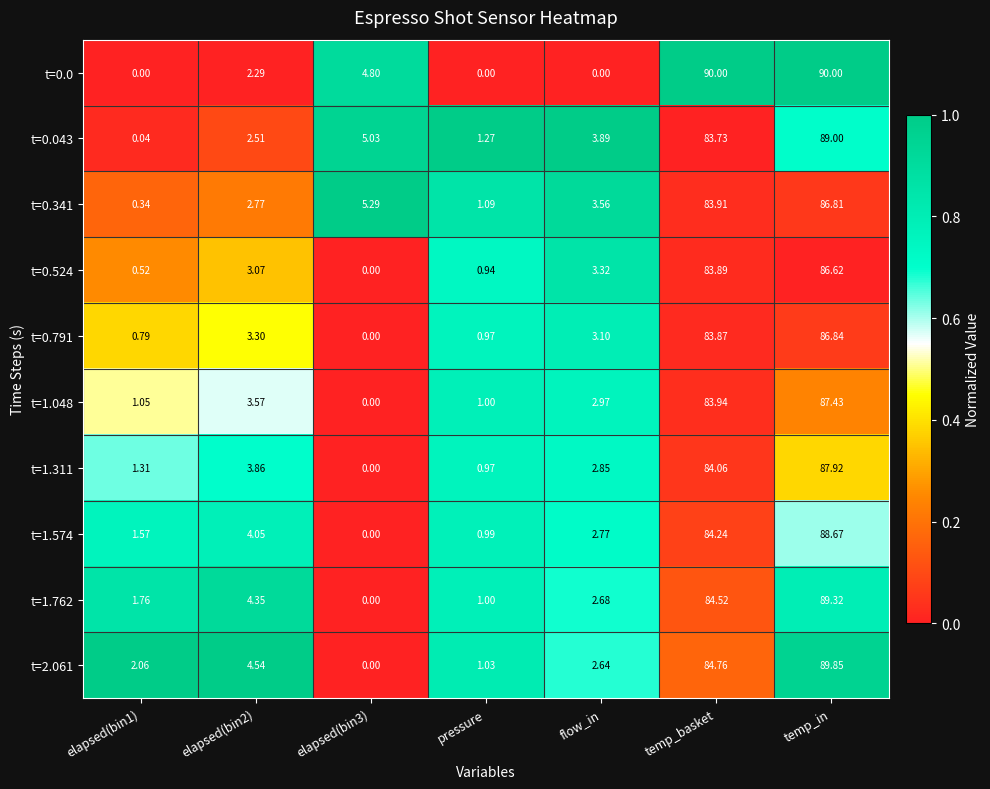

Count the number of data series in this chart.

10